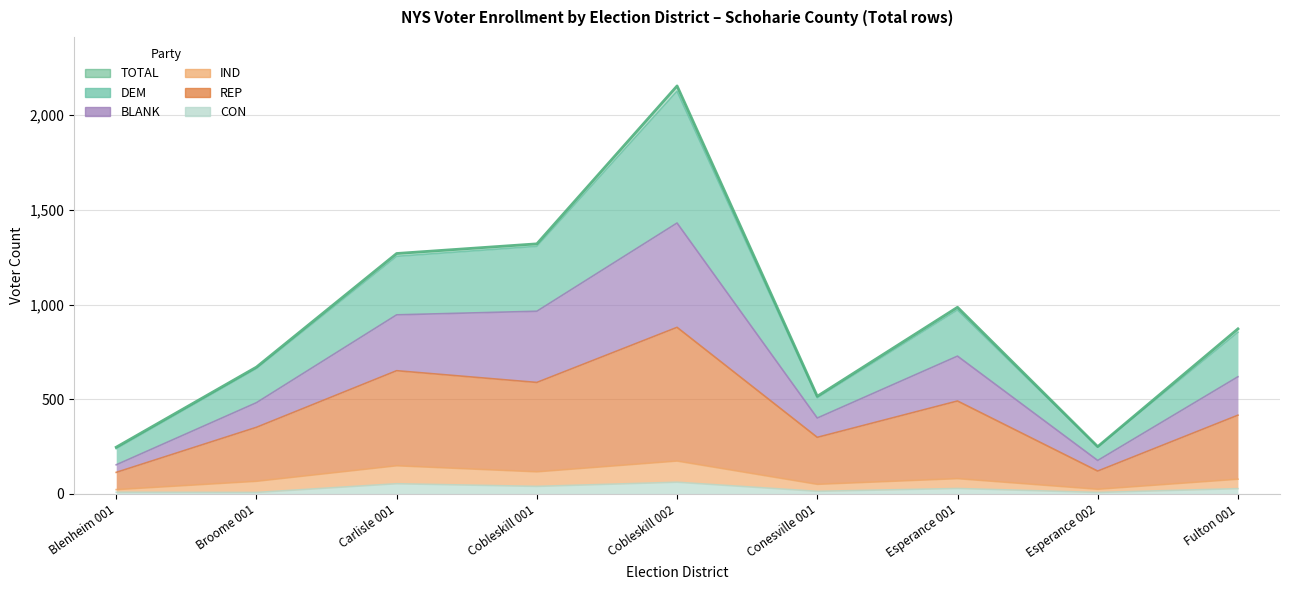

At which label does CON first exceed 28?

Carlisle 001